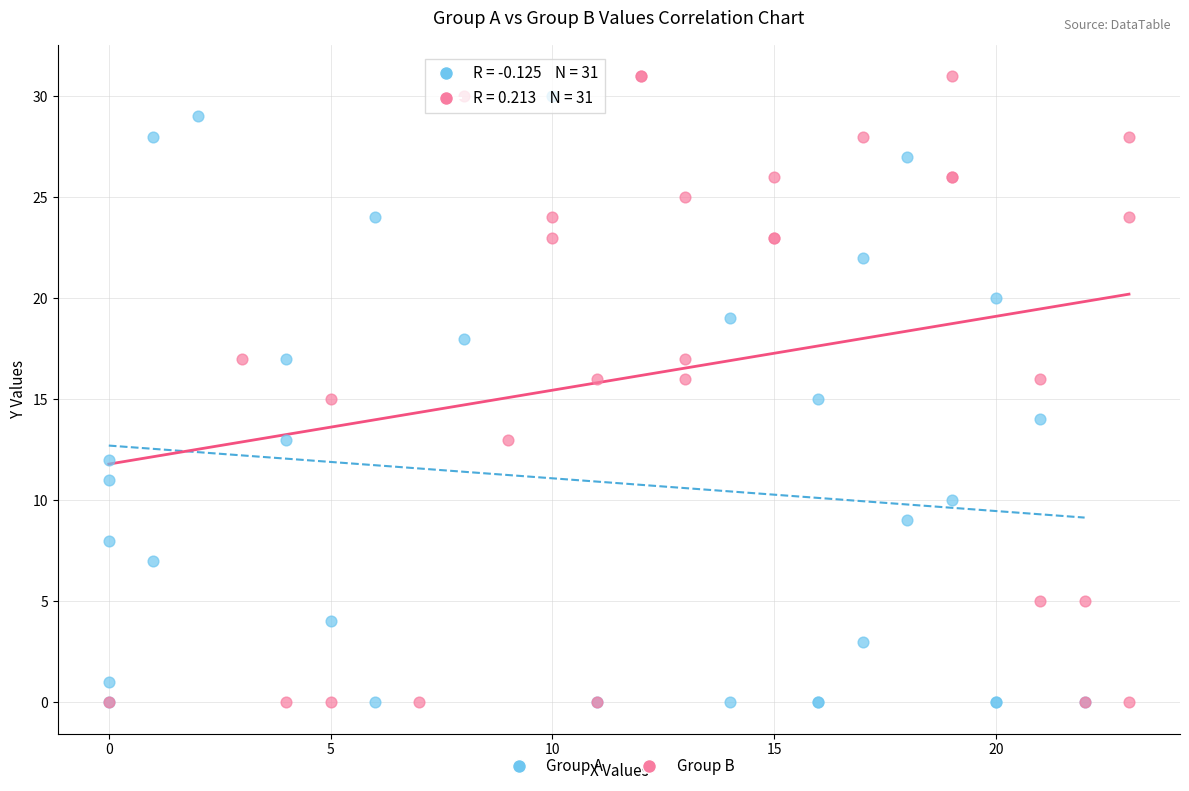

Which series has the largest Y range (max minus min)?

Group B